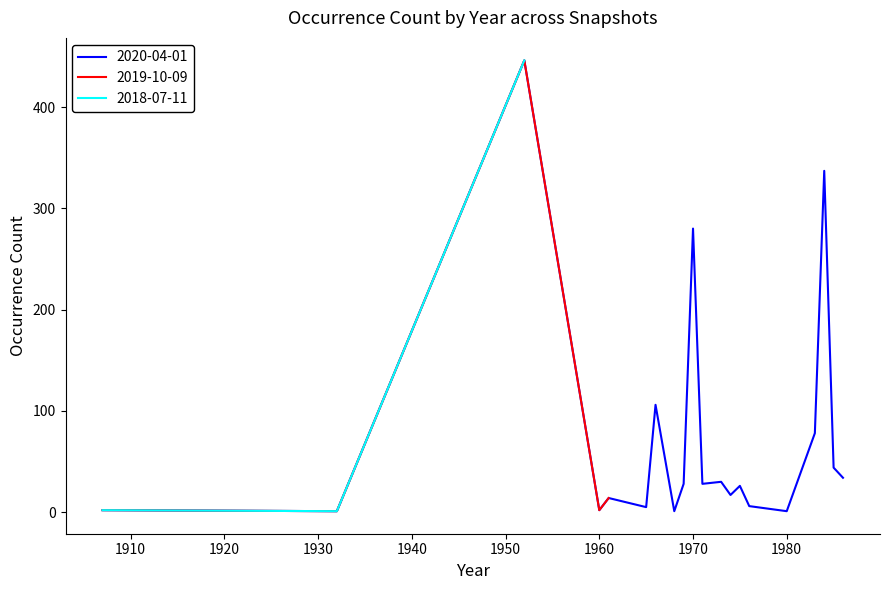

True or false: 2020-04-01 and 2019-10-09 intersect in this chart.

False